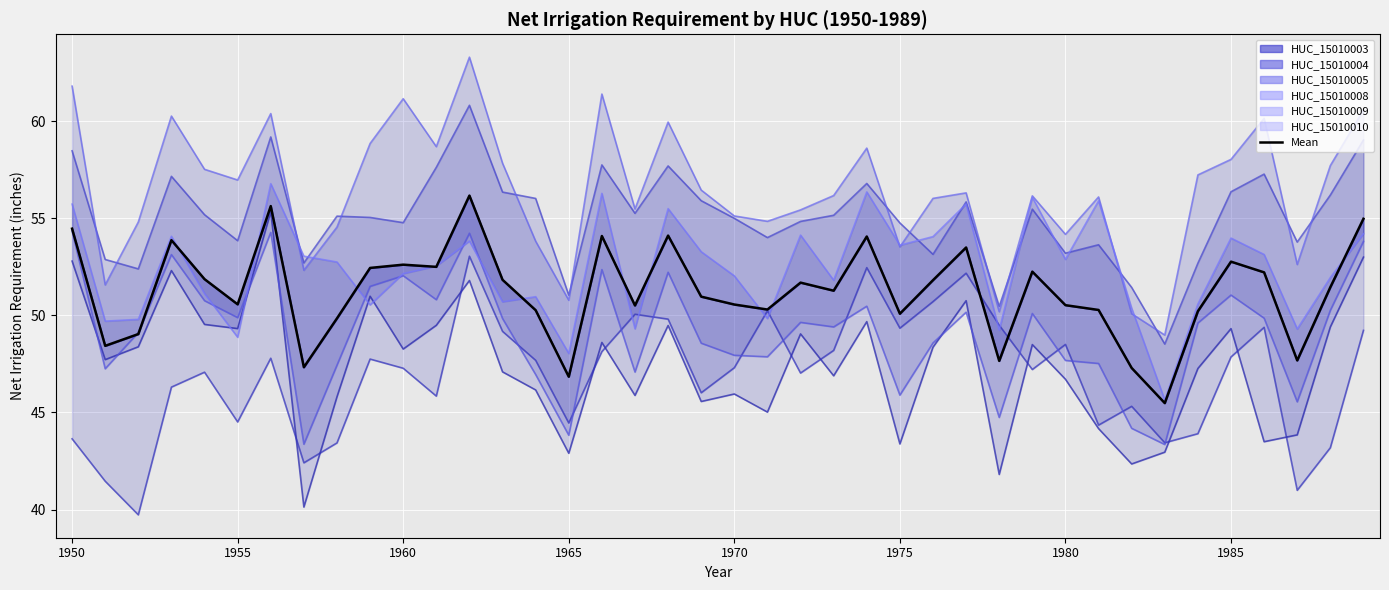

At which label is HUC_15010005 closest to 54?

1971